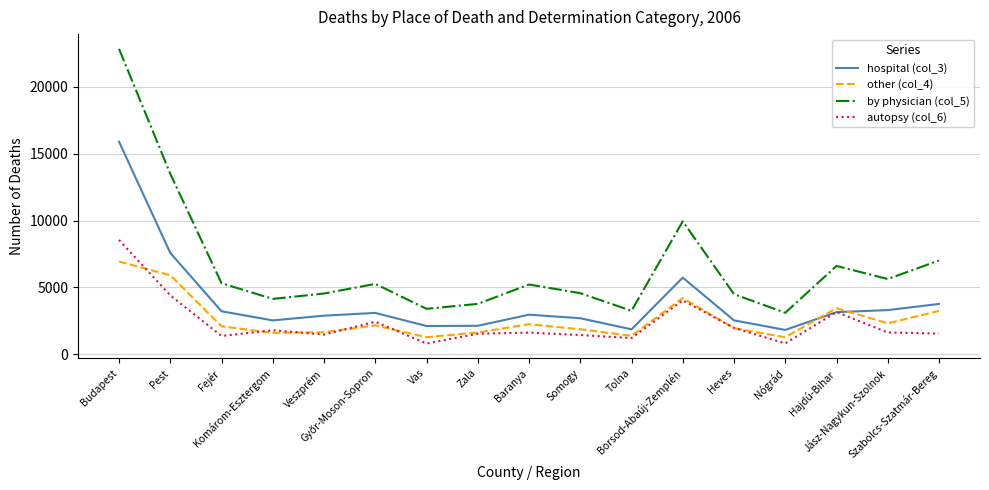

True or false: hospital (col_3) and by physician (col_5) intersect in this chart.

False